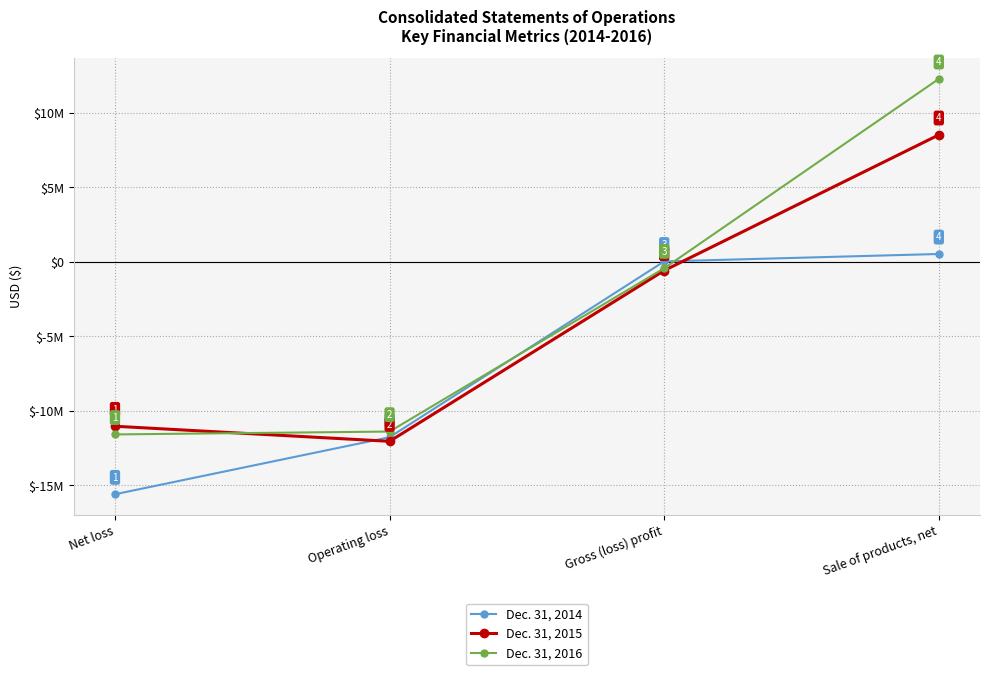

Which series has the largest total across all categories?

Dec. 31, 2016